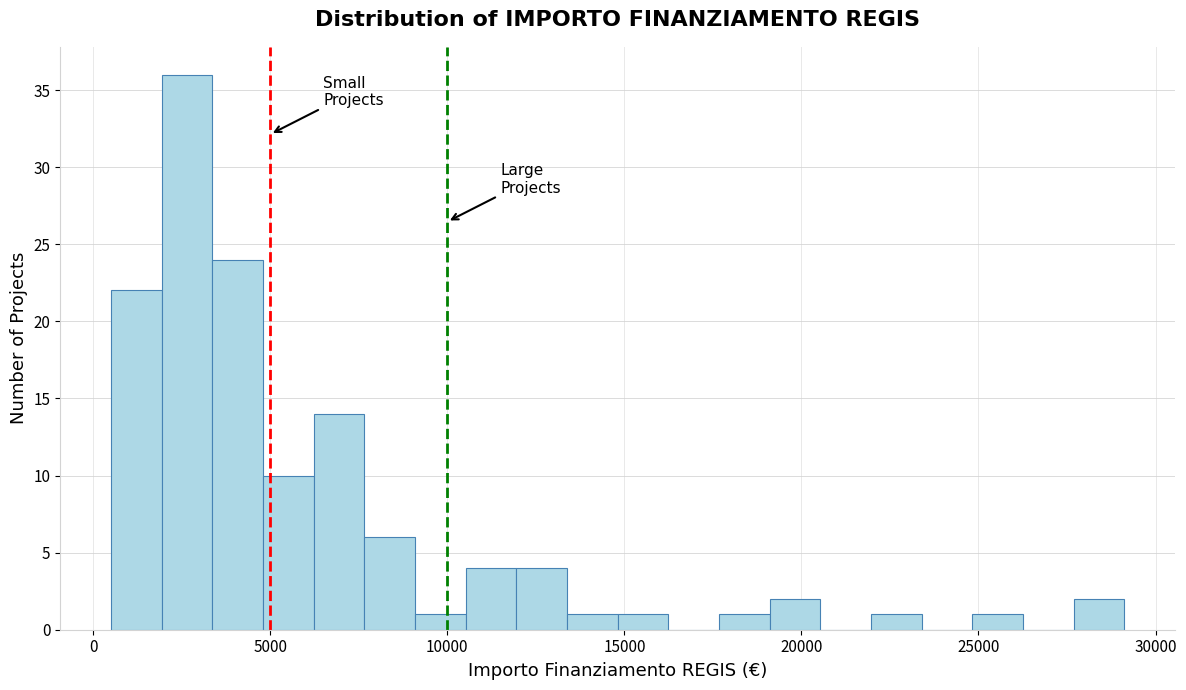

Read against the x-axis, roughly where is the centre of the tallest bar?

2500